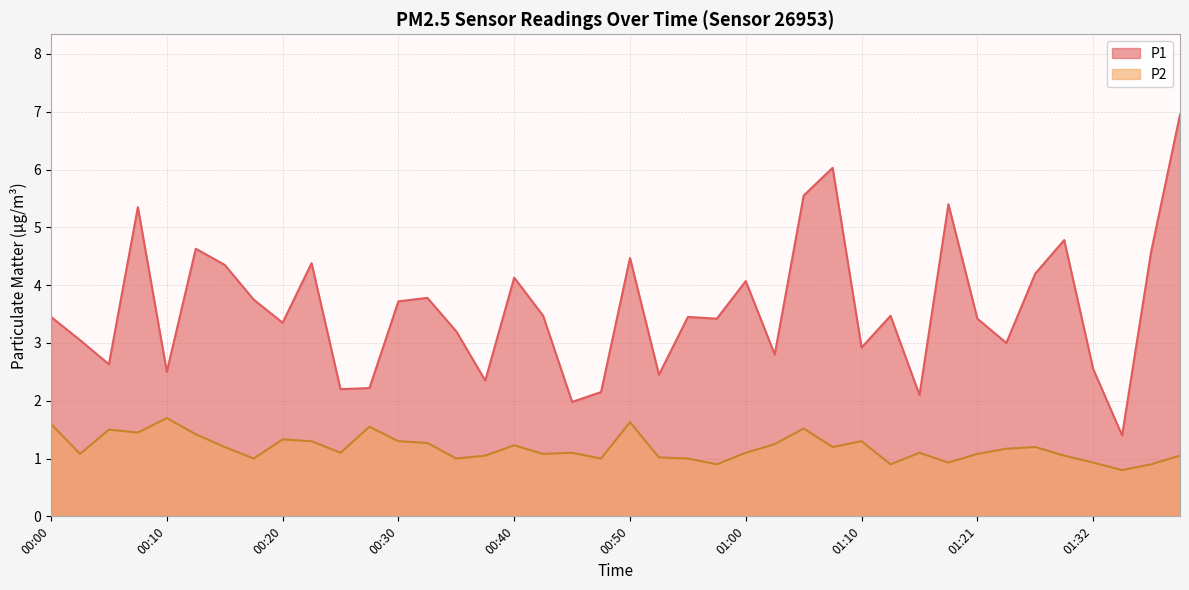

In P2, how many points are higher than both neighbors (excluding endpoints)?

11